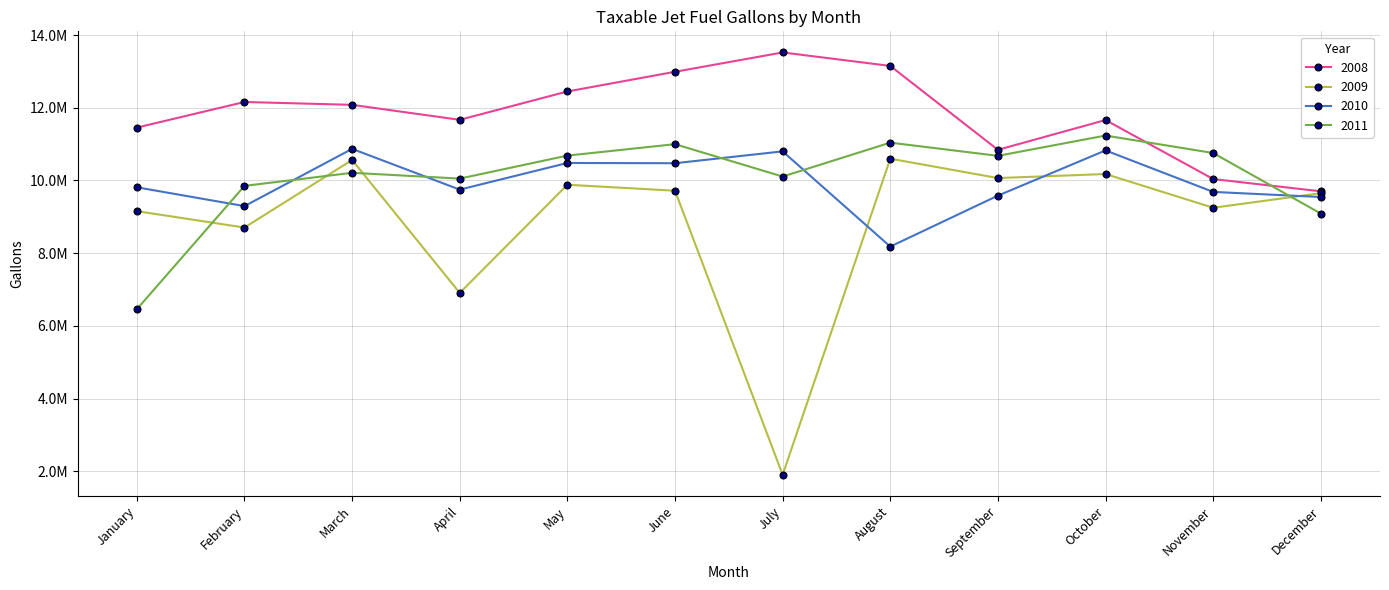

Which series ends up on top after the final intersection of 2011 and 2010?

2010